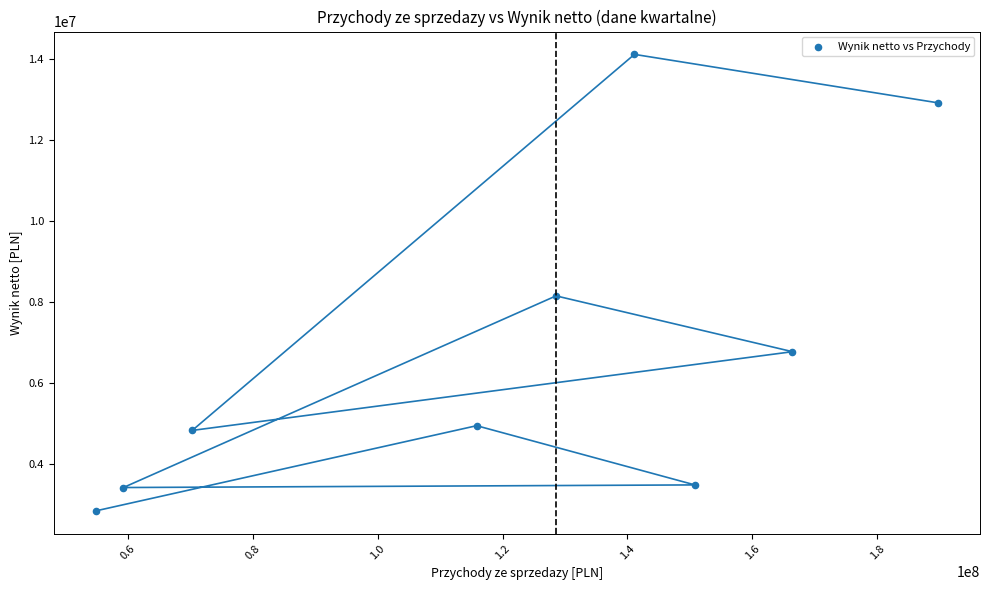

What Y value in the scatter plot is closest to 8477443?

8150110.2